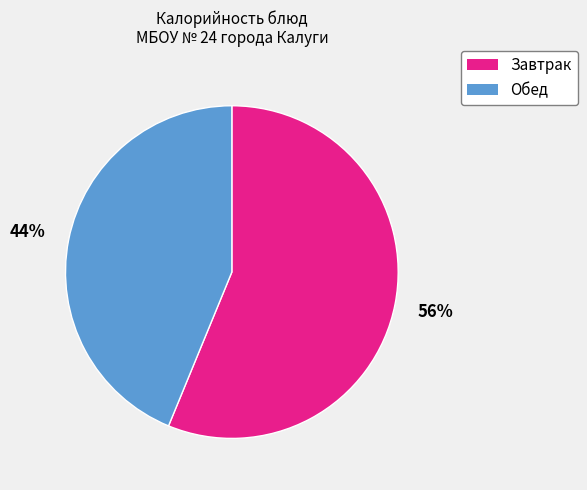

To the nearest percent, what is the average slice percentage?

50%